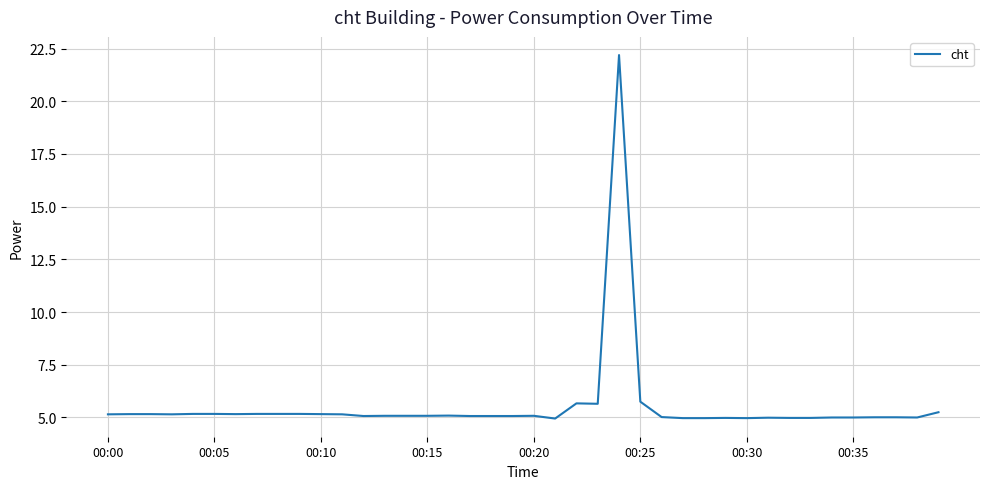

What is the maximum value shown in the chart?

22.2